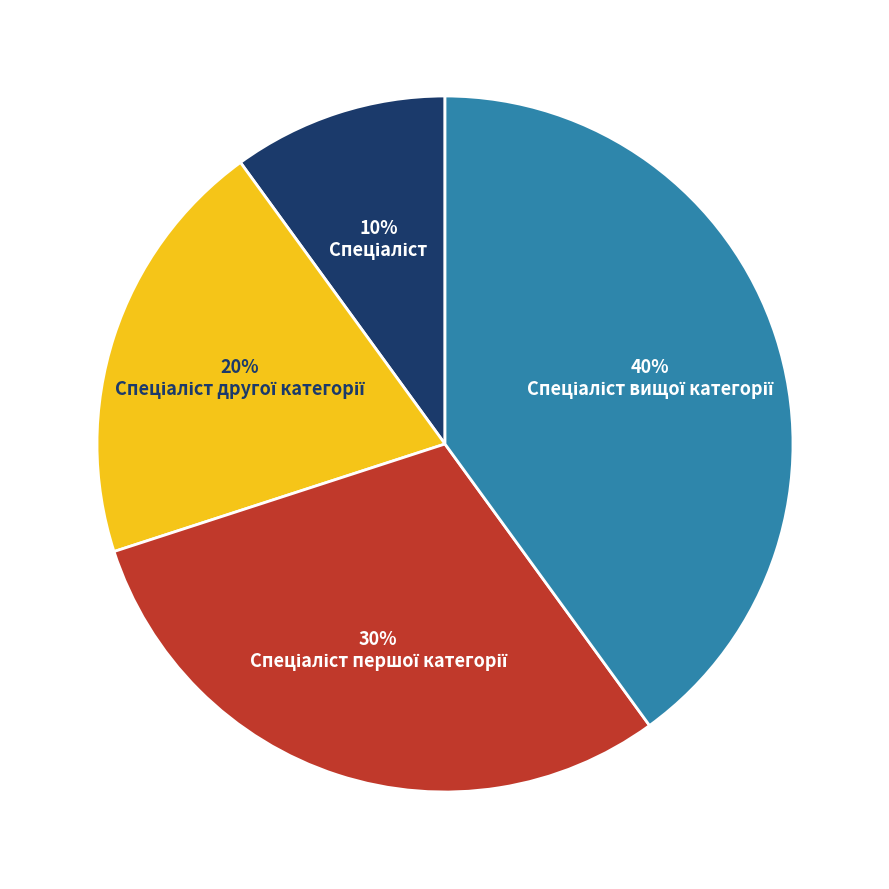

To the nearest percent, what is the difference between the largest and smallest slice percentages?

30%